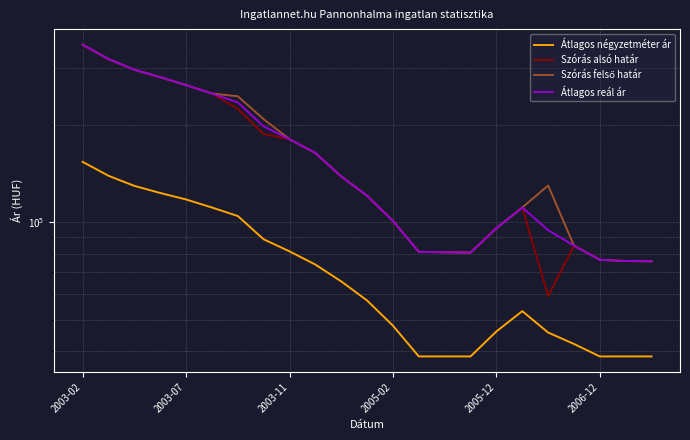

True or false: Átlagos reál ár has more than 2 points higher than both neighbors.

False